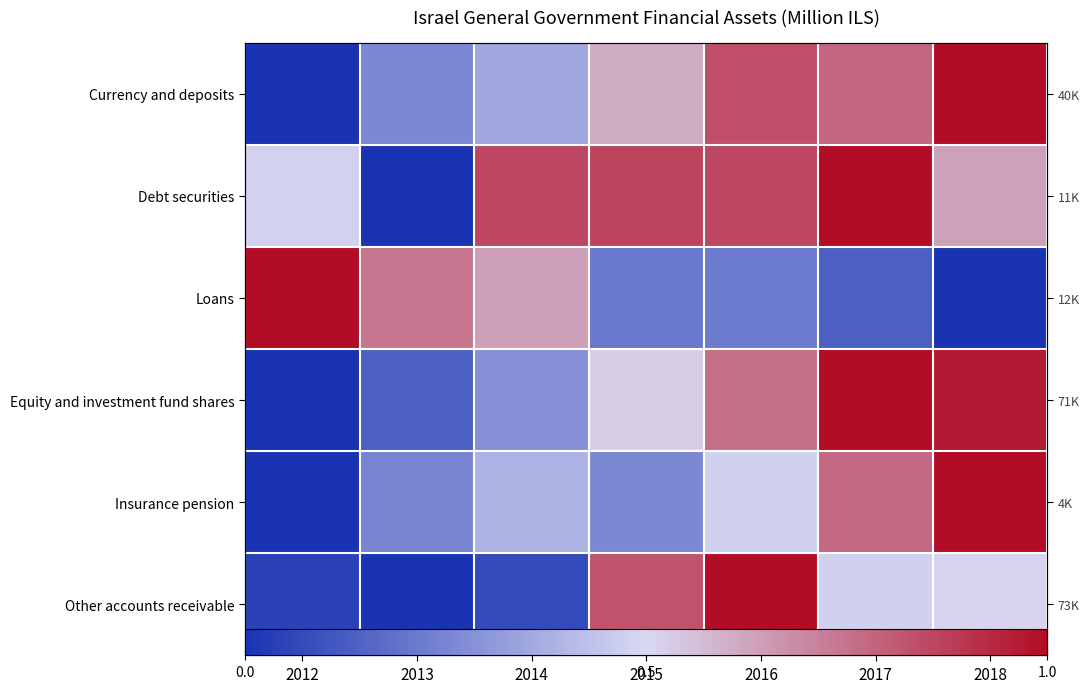

What is the sum of all Insurance pension values?

3.1